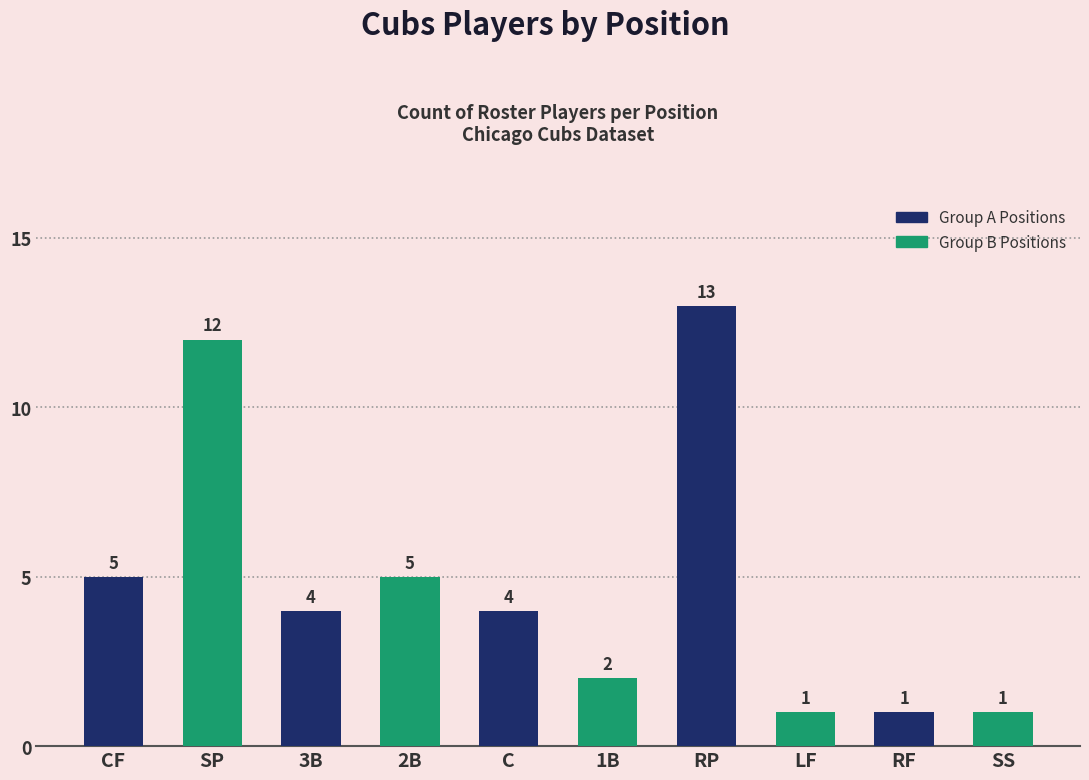

At which category does the chart reach its peak across all series?

RP